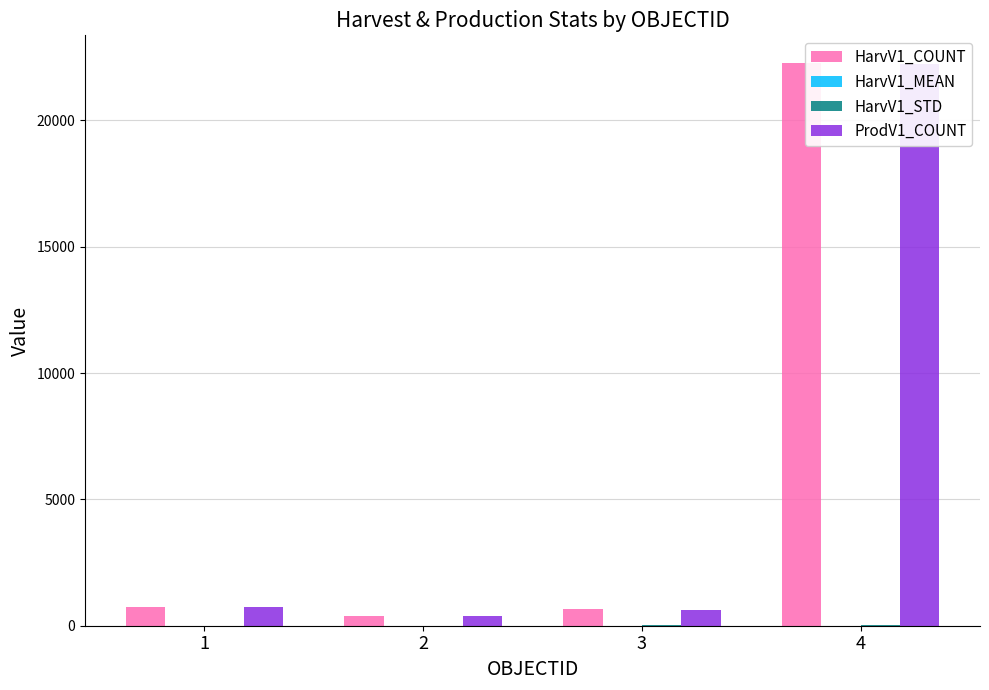

What value does the HarvV1_COUNT series have at 4?

22251.0